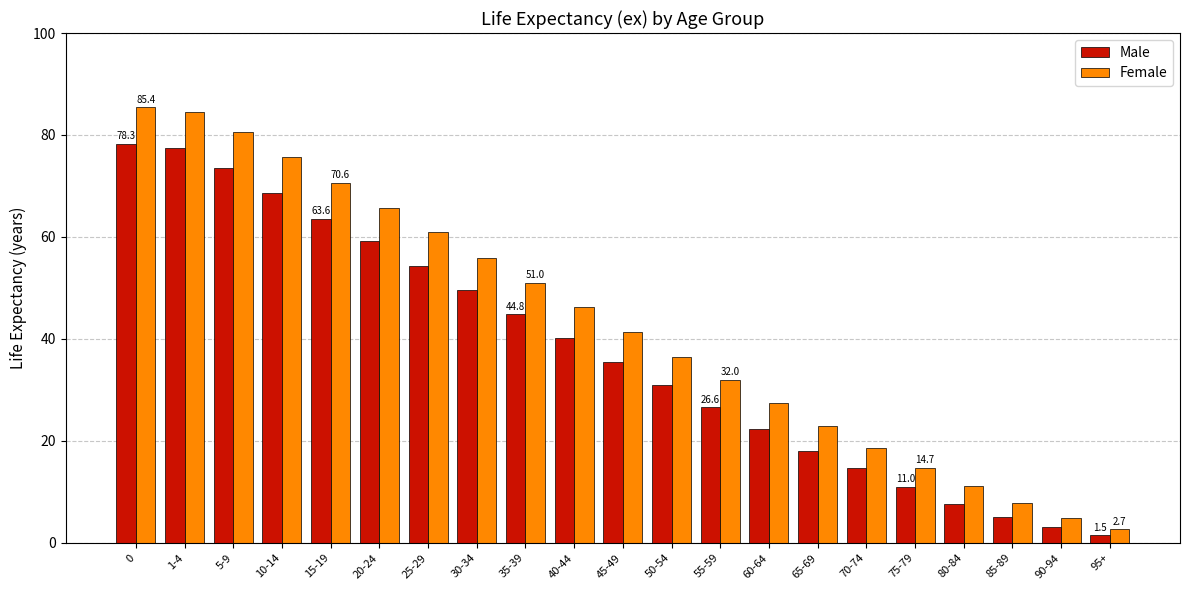

What is the label of the 20th bar from the right?

1-4